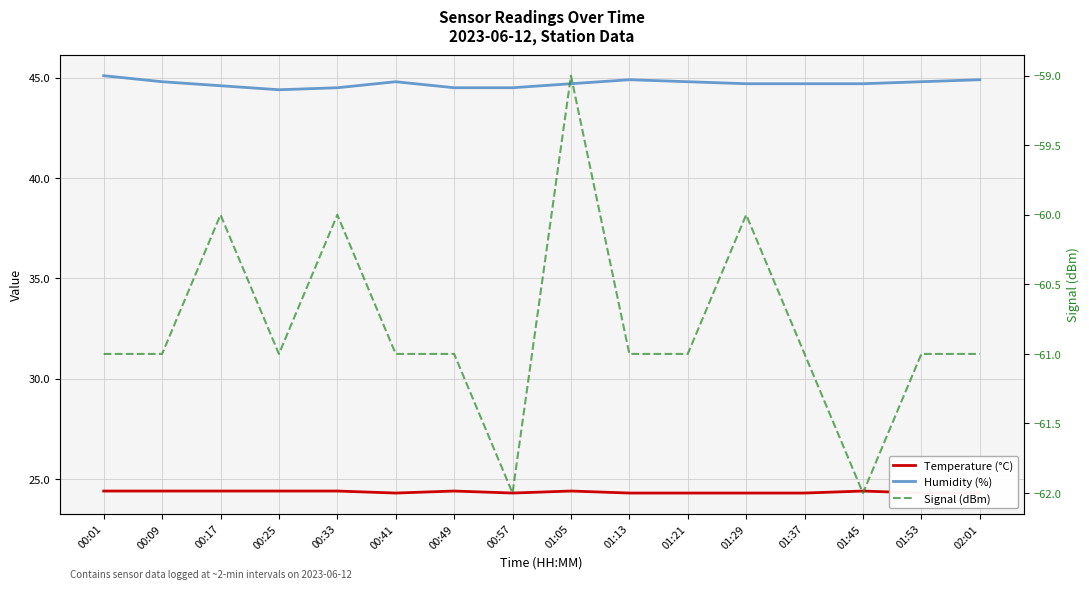

What is the label of the 6th point from the left?

00:41